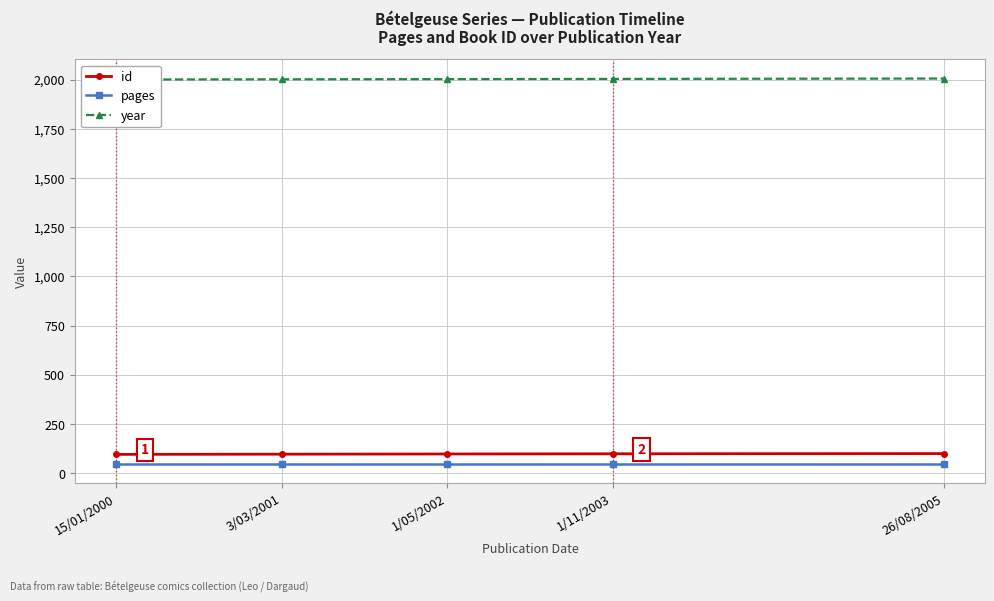

How many year values are between 2001 and 2003?

3